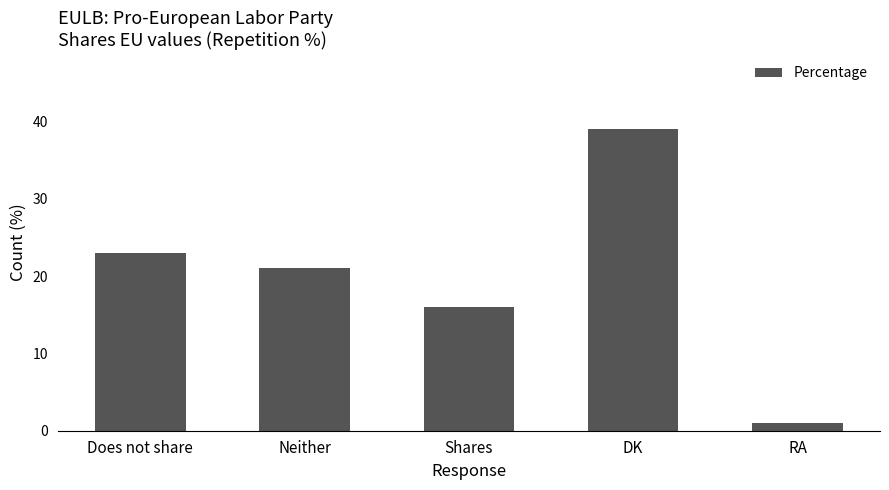

Is it true that the value at Neither is 9?

False